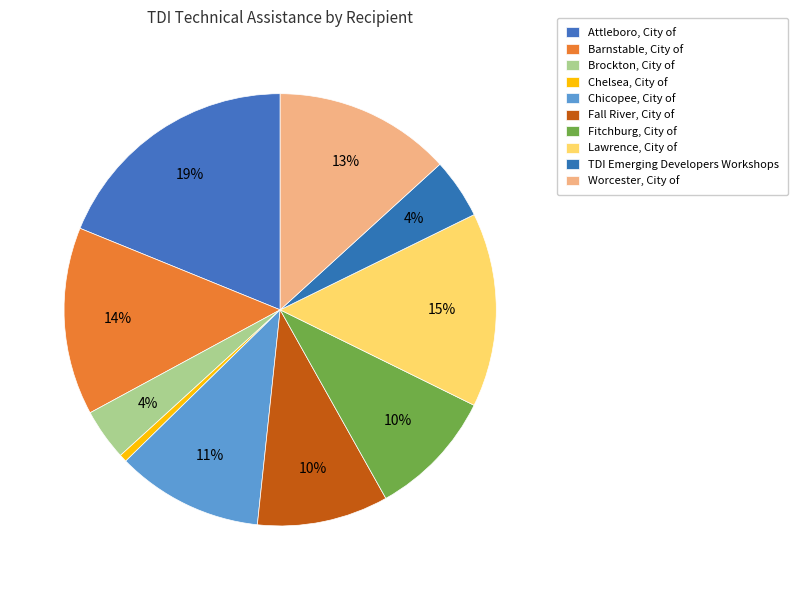

Rank the categories by value from highest to lowest.

Attleboro, City of, Lawrence, City of, Barnstable, City of, Worcester, City of, Chicopee, City of, Fall River, City of, Fitchburg, City of, TDI Emerging Developers Workshops, Brockton, City of, Chelsea, City of